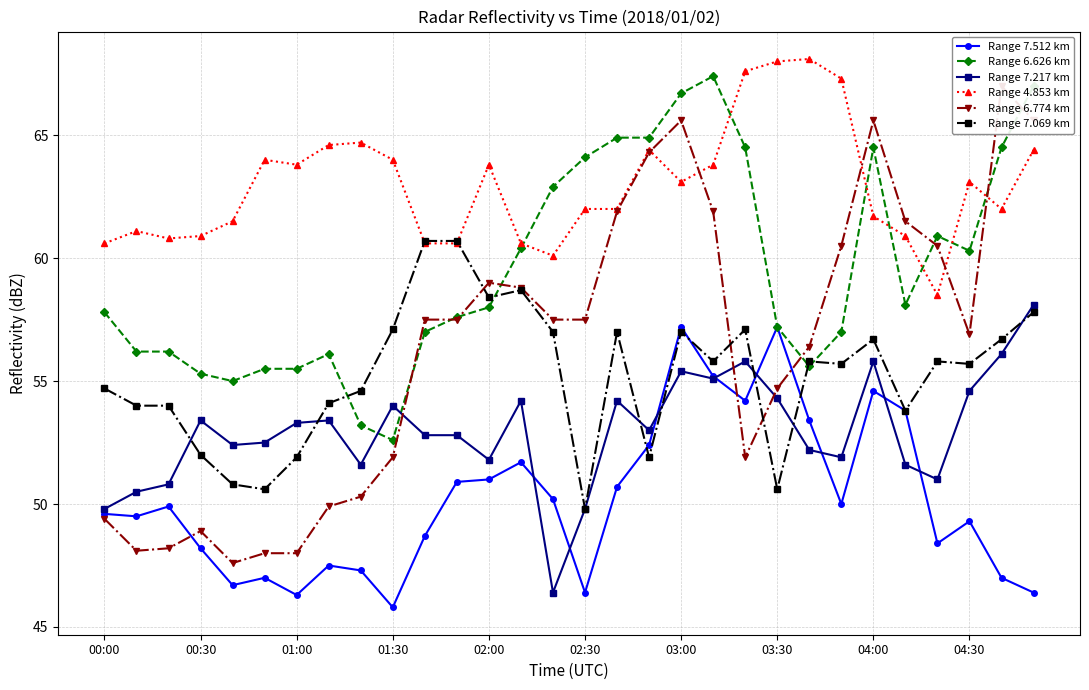

Which series has the widest spread of values?

Range 6.774 km